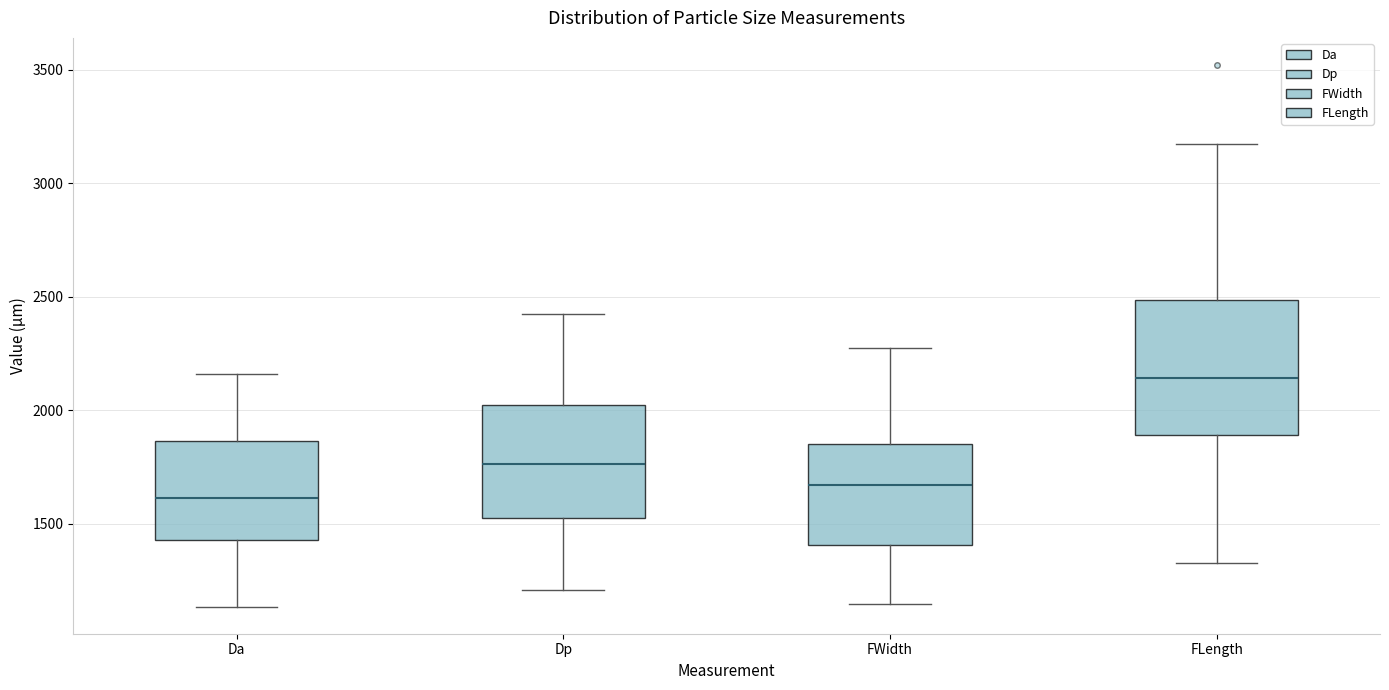

Reading left to right, read every box against the y-axis: the position of its median line, the range the box covers, and the ends of its whiskers. The values are not printed on the chart, so give them approximately, as read against the axis.

Da: median 1600, box 1450 to 1850, whiskers 1150 to 2150
Dp: median 1750, box 1550 to 2000, whiskers 1200 to 2400
FWidth: median 1650, box 1400 to 1850, whiskers 1150 to 2300
FLength: median 2150, box 1900 to 2500, whiskers 1350 to 3150